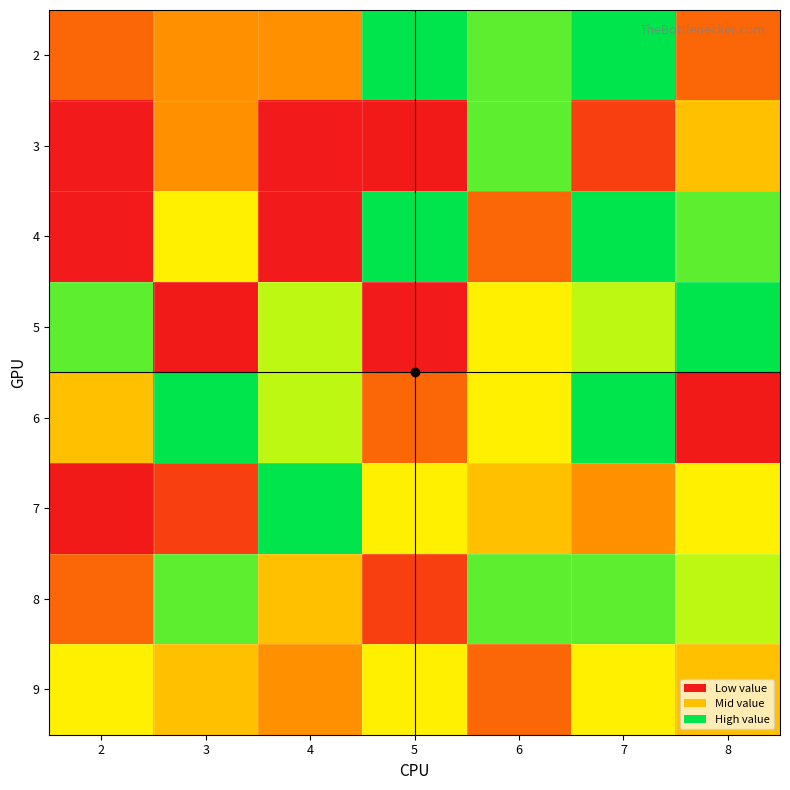

Is it true that 8 equals 7.7 at 4?

False